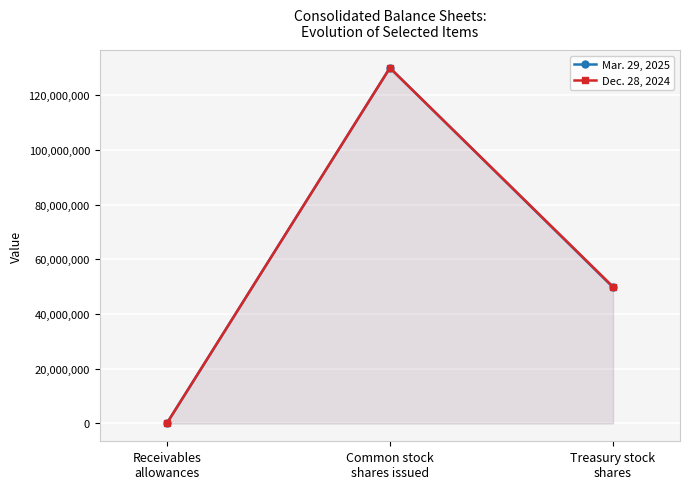

What is the maximum value for Dec. 28, 2024?

130048000